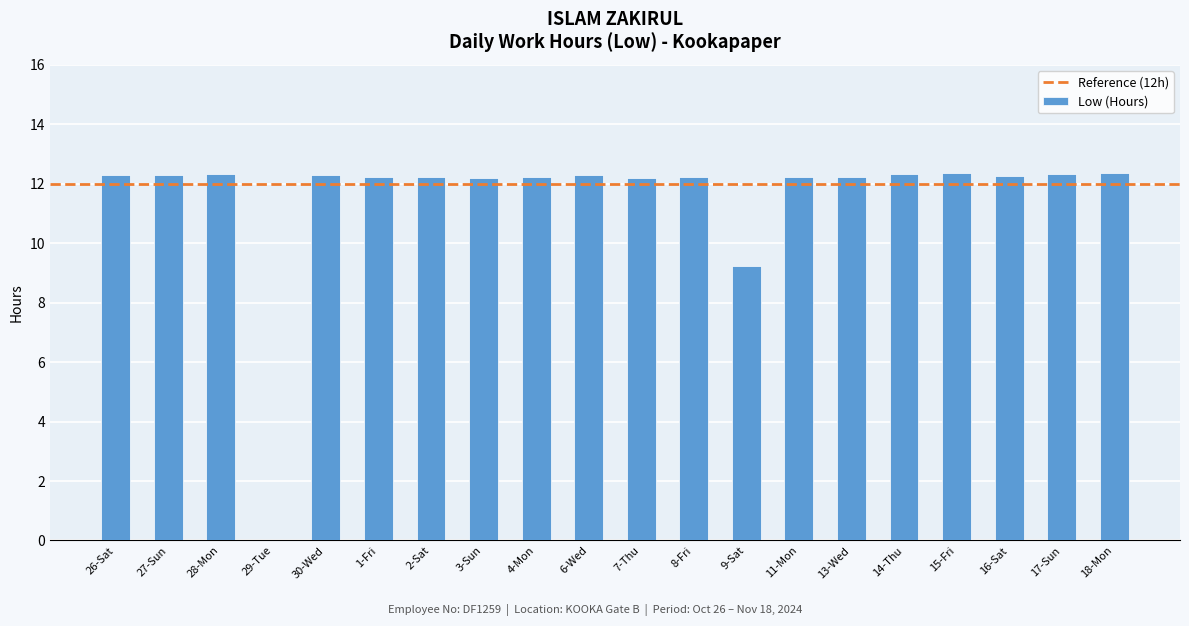

Where is the data nearest to the value 6?

9-Sat